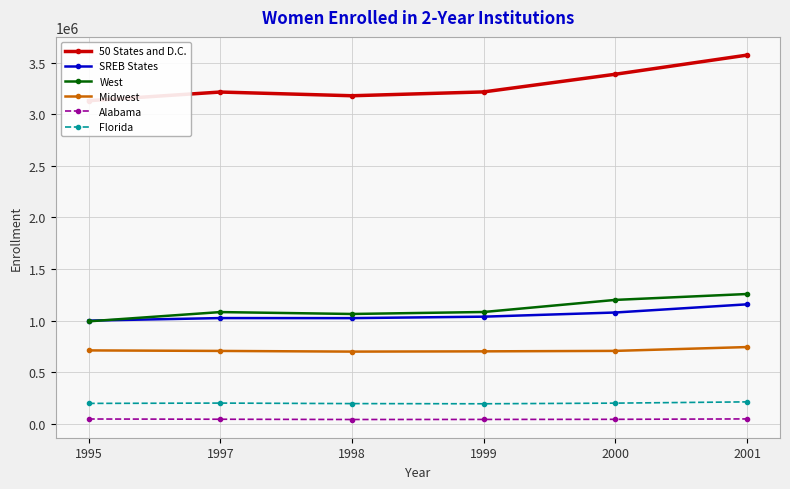

Where is West nearest to the value 1124681?

1999